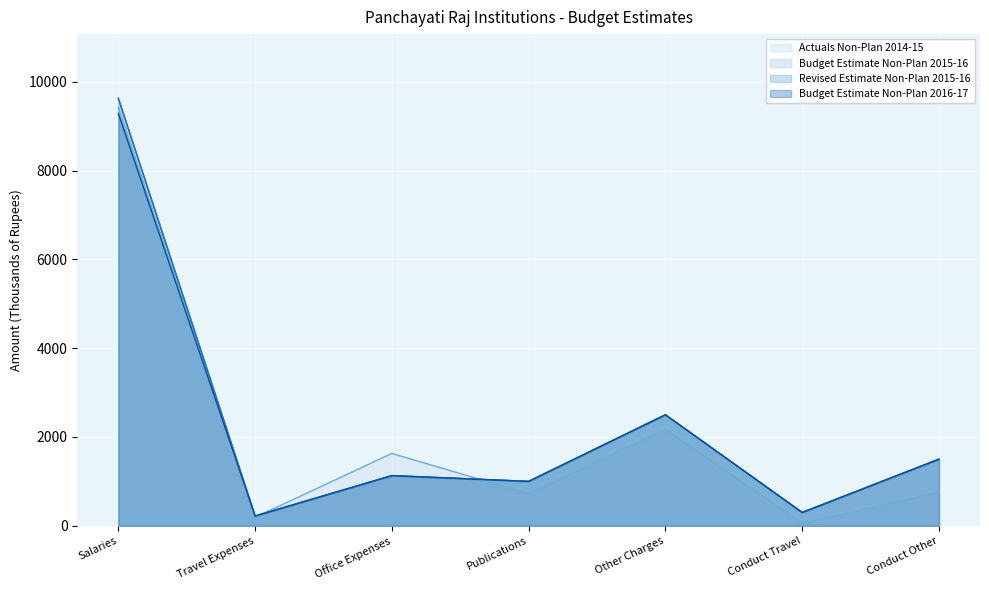

Which series has the largest range (max minus min)?

Budget Estimate Non-Plan 2015-16